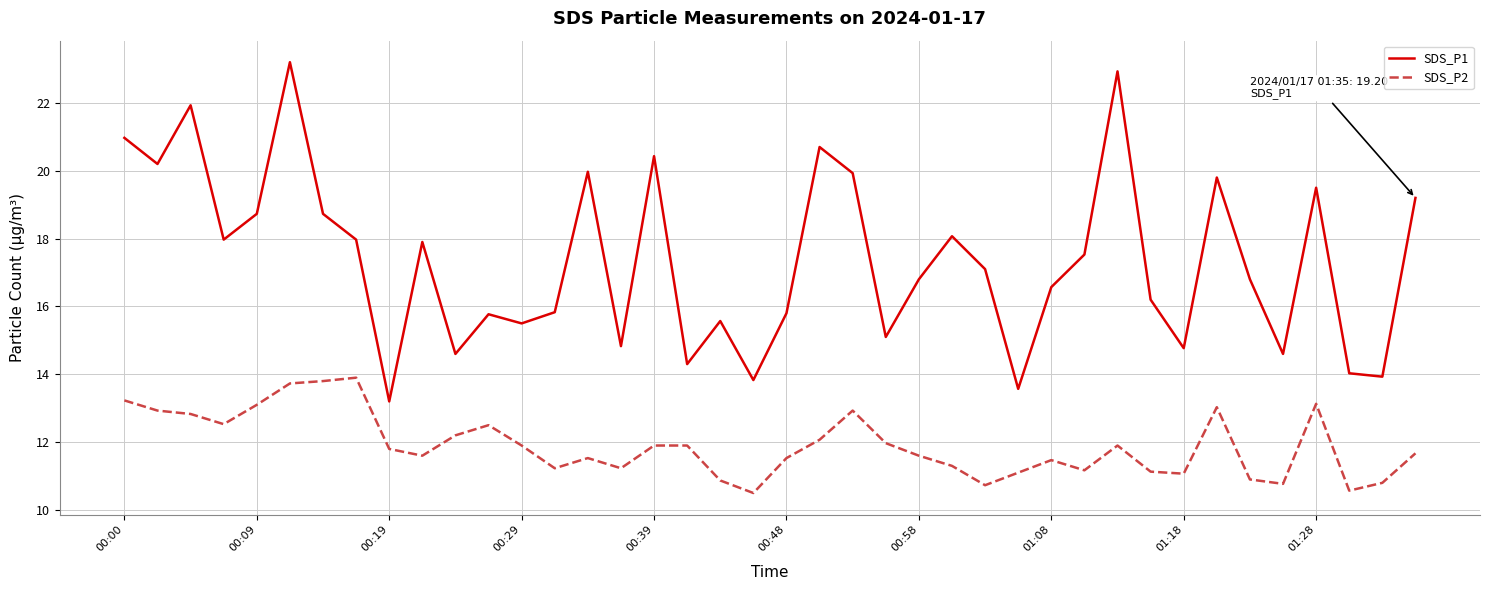

What is the difference between the maximum and minimum values in the SDS_P1 series?

10.0